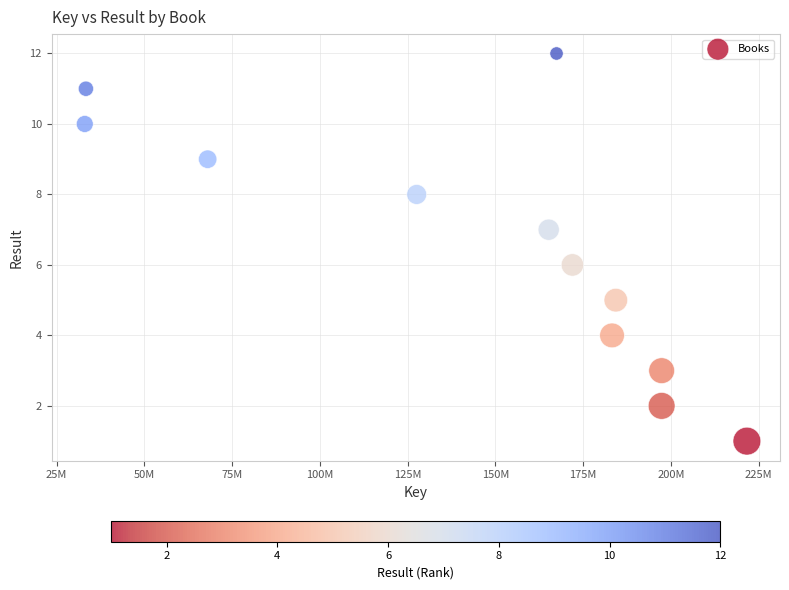

What is the range of Y values (max minus min)?

11